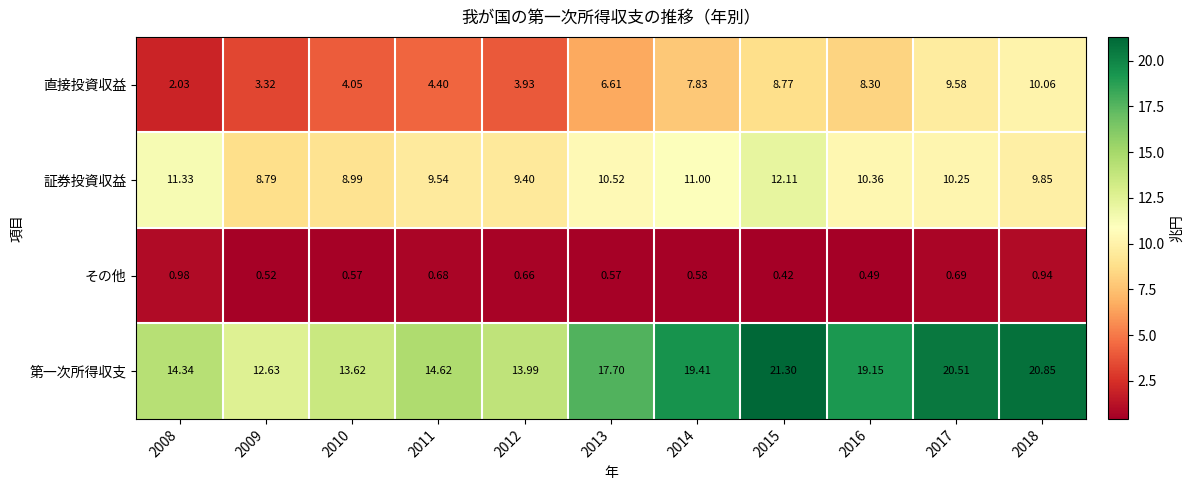

Count the number of categories in the chart.

11